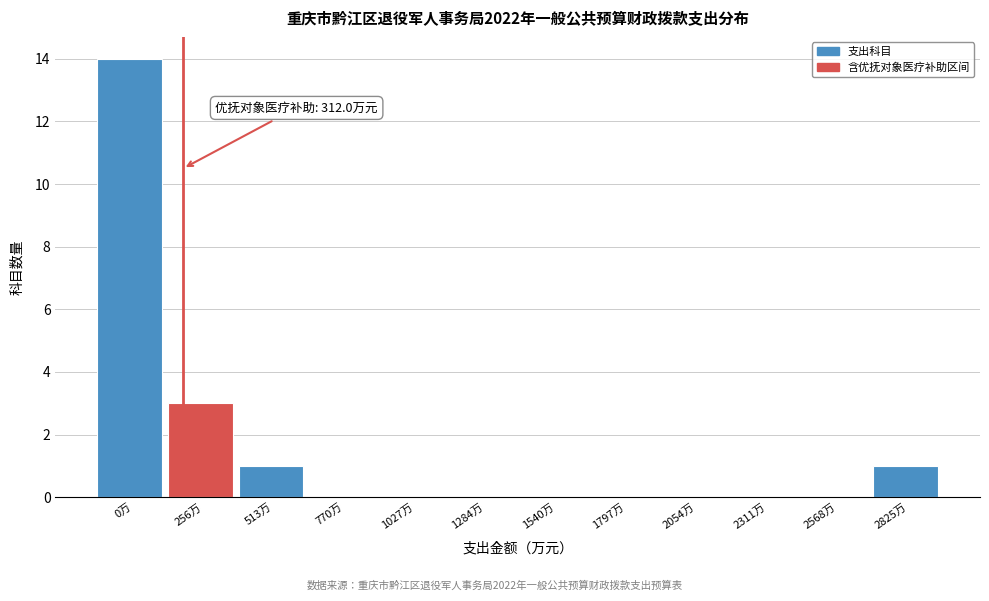

Reading left to right, what are all the values shown in this chart?

0万=14	256万=3	513万=1	770万=0	1027万=0	1284万=0	1540万=0	1797万=0	2054万=0	2311万=0	2568万=0	2825万=1